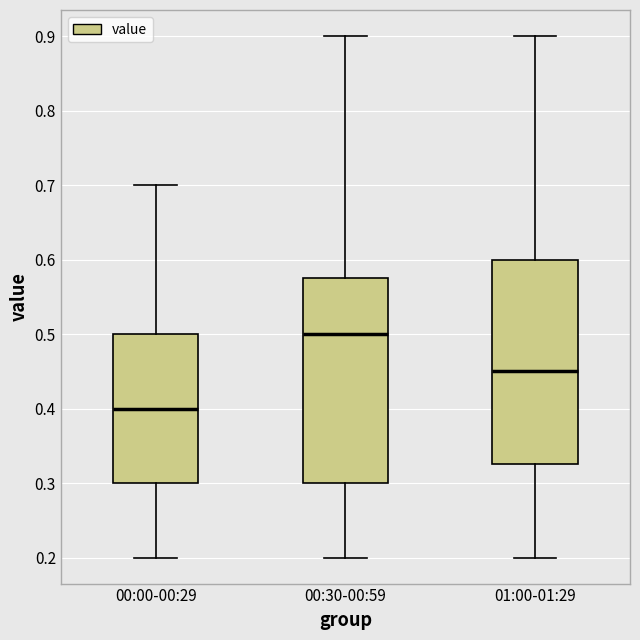

Where is the upper edge of the box for 01:00-01:29 on the y-axis? The values are not printed on the chart, so give them approximately, as read against the axis.

0.60